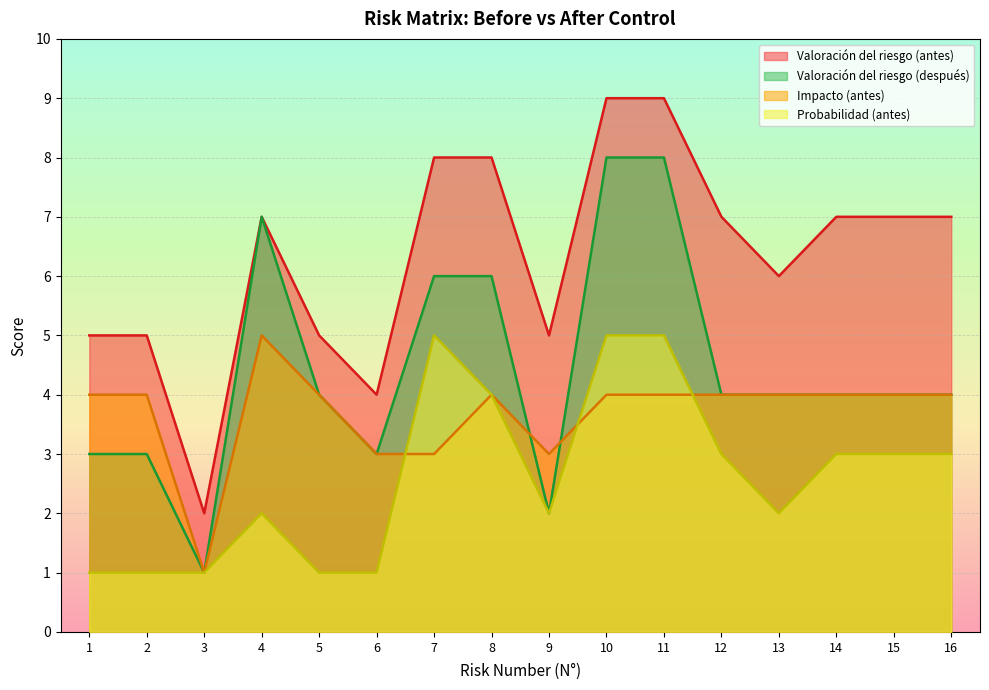

How many data points in Probabilidad (antes) are less than 3?

8